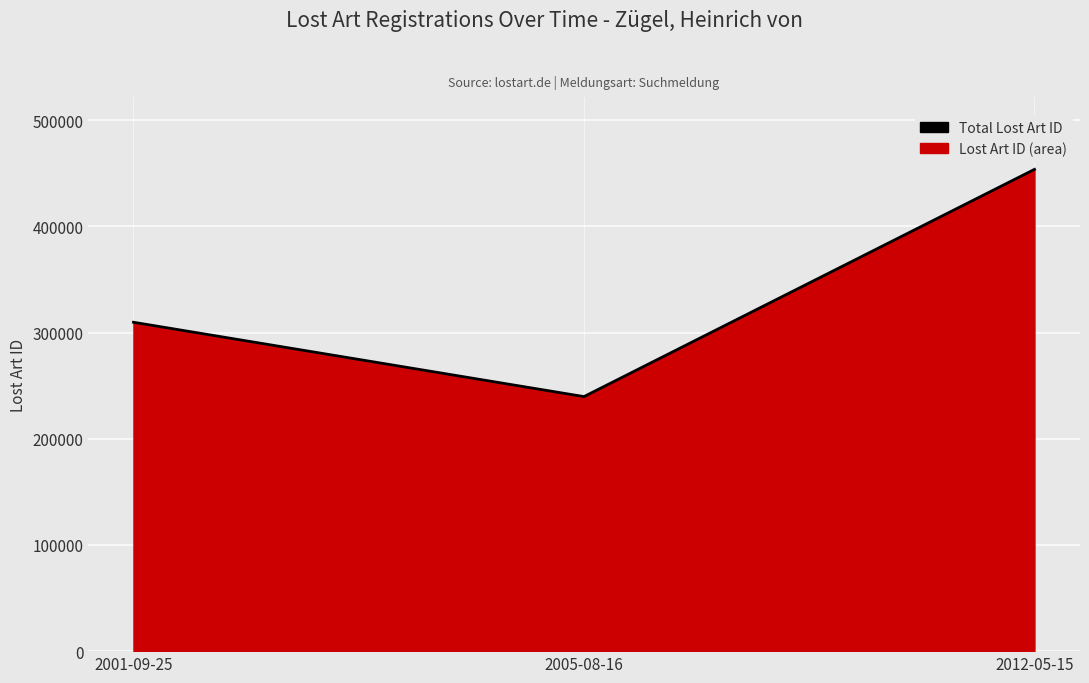

What is the average value?

334379